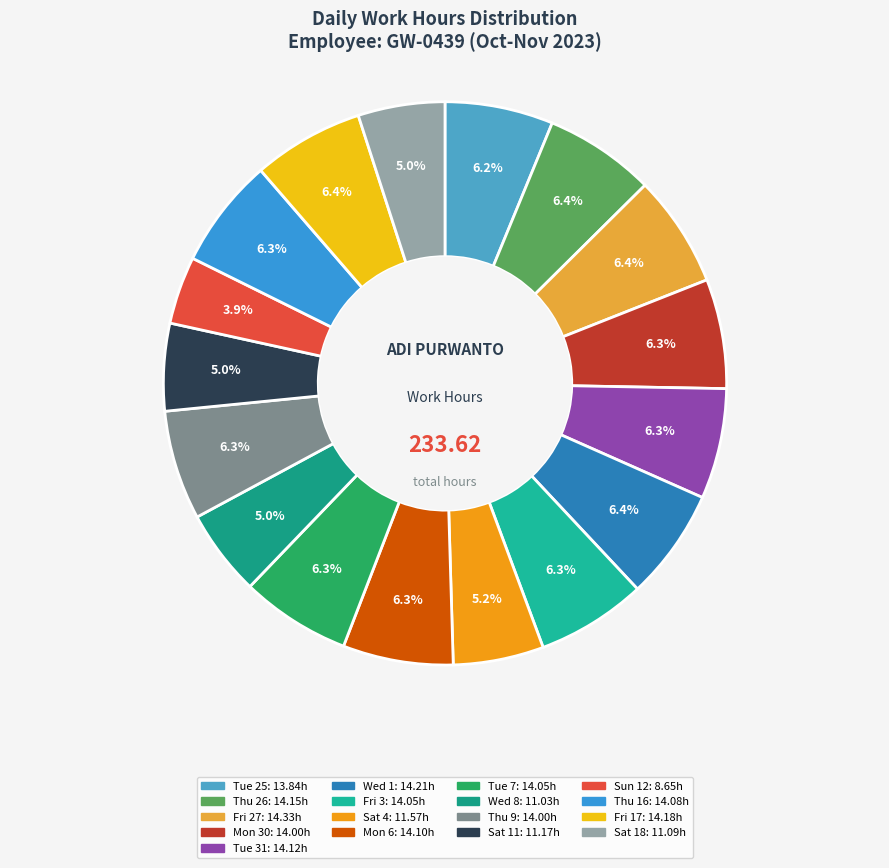

True or false: Tue 25 accounts for 6% of the total.

True